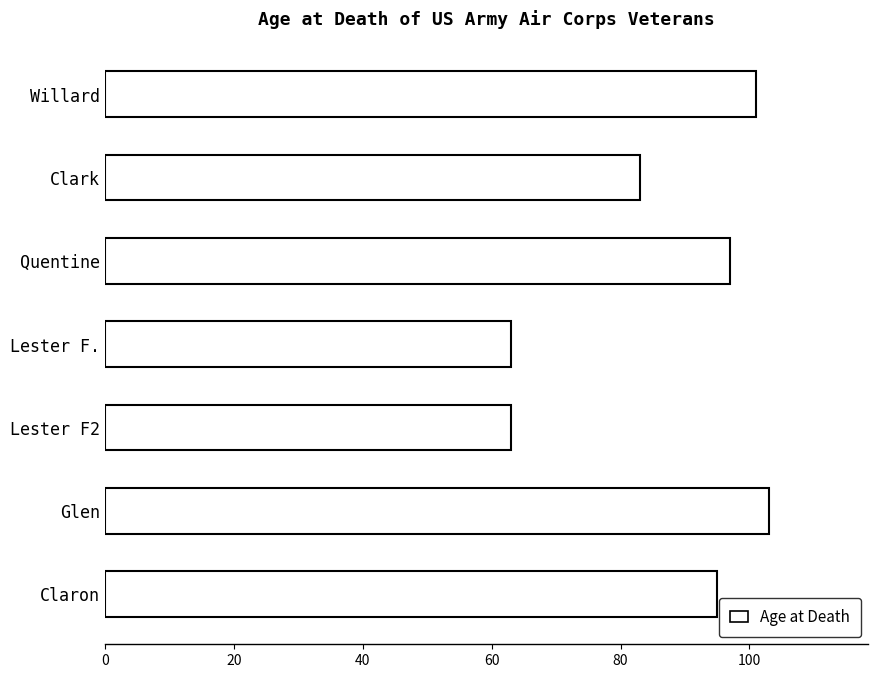

How many series are shown in this chart?

1